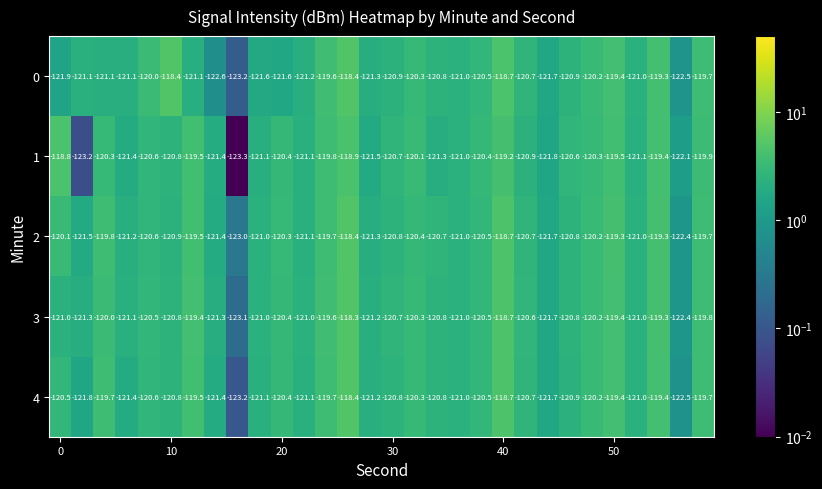

At how many categories does at least one series exceed -122?

28